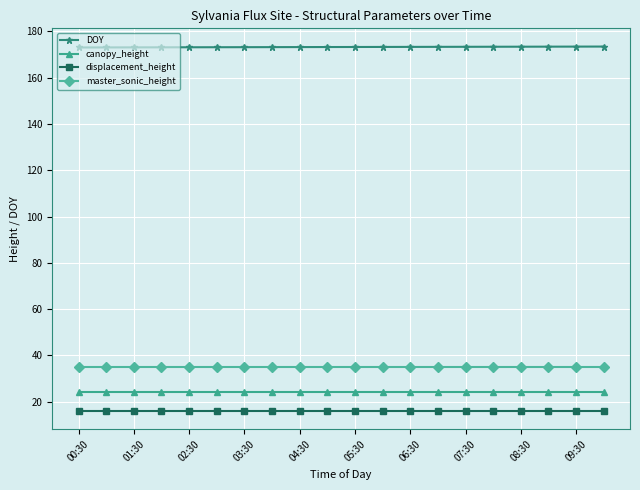

What is the value of the master_sonic_height point at the 4th from the left?

35.0